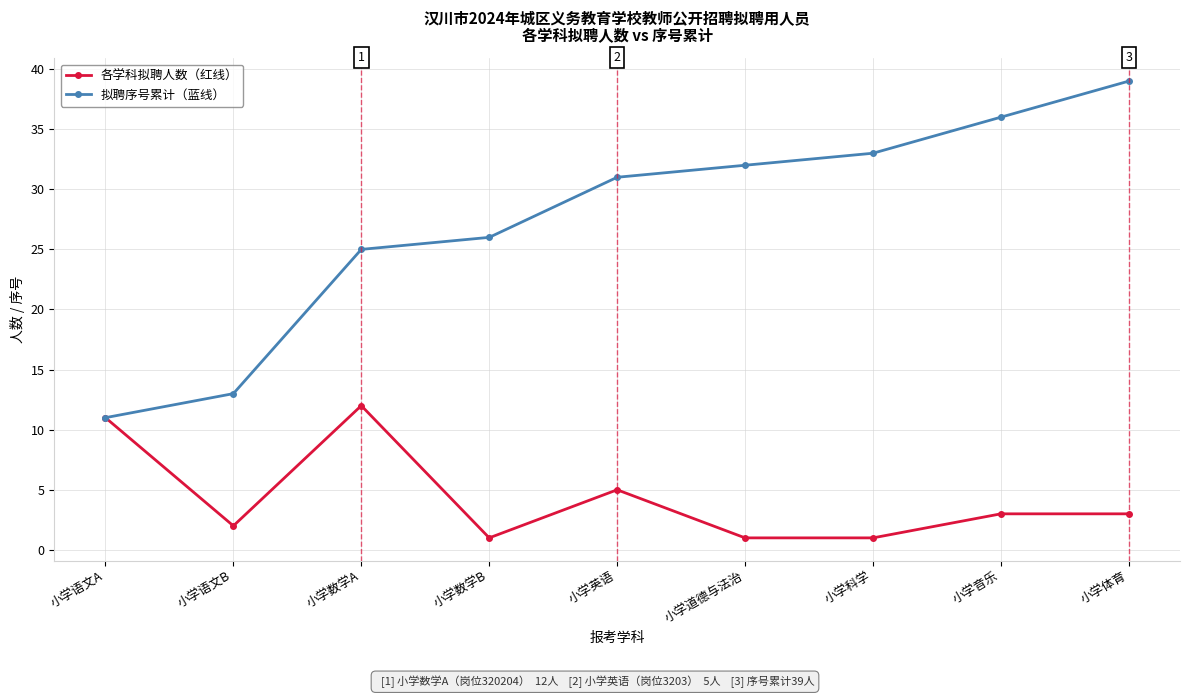

What is the label of the 1st point from the left?

小学语文A